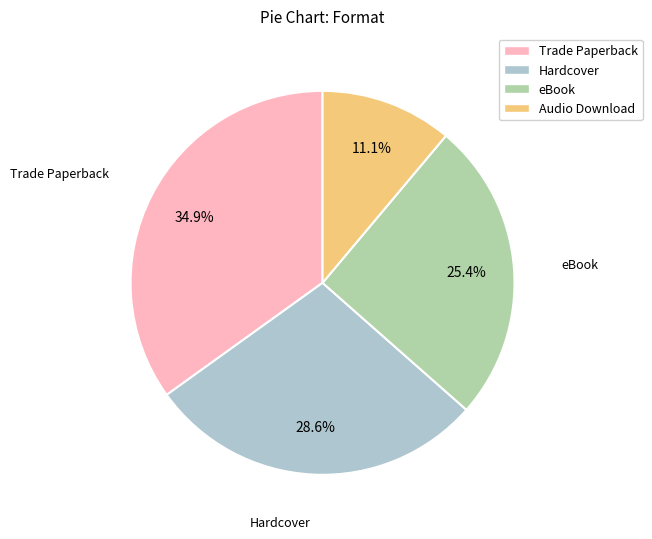

What percentage do Trade Paperback and Hardcover together represent?

63.5%